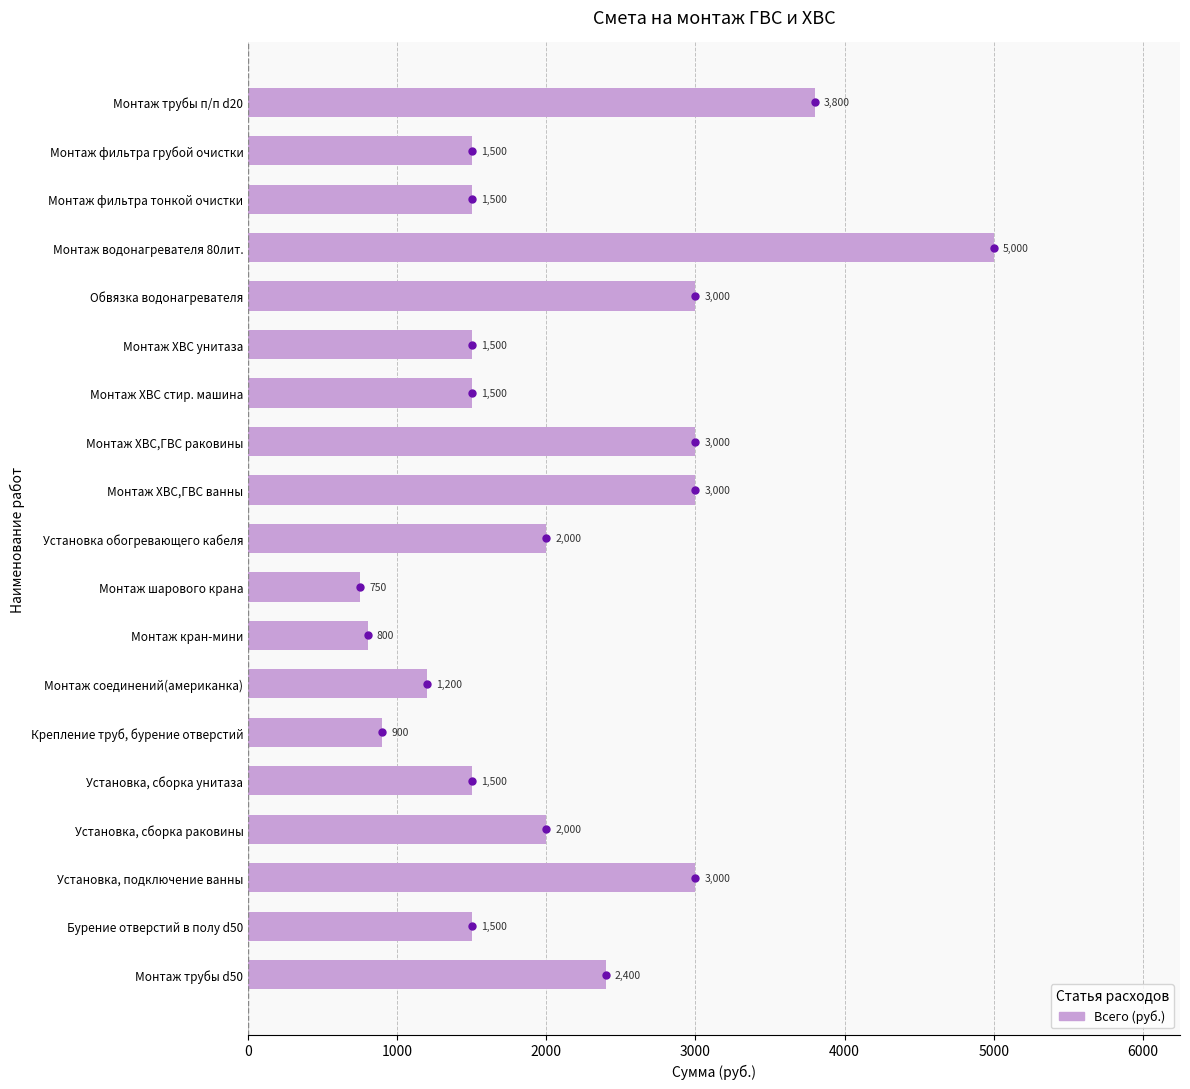

Which has a higher value, Монтаж ХВС,ГВС ванны or Установка обогревающего кабеля?

Монтаж ХВС,ГВС ванны